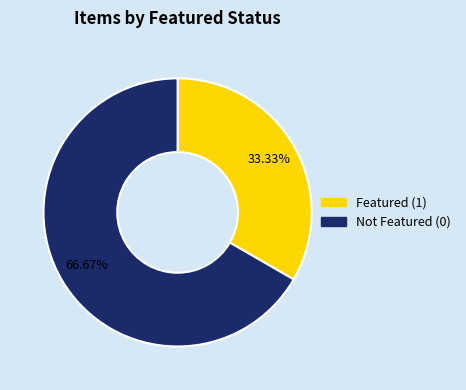

To the nearest percent, what is the difference between the largest and smallest slice percentages?

33%